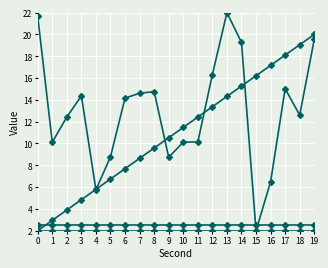

Count the number of data series in this chart.

4